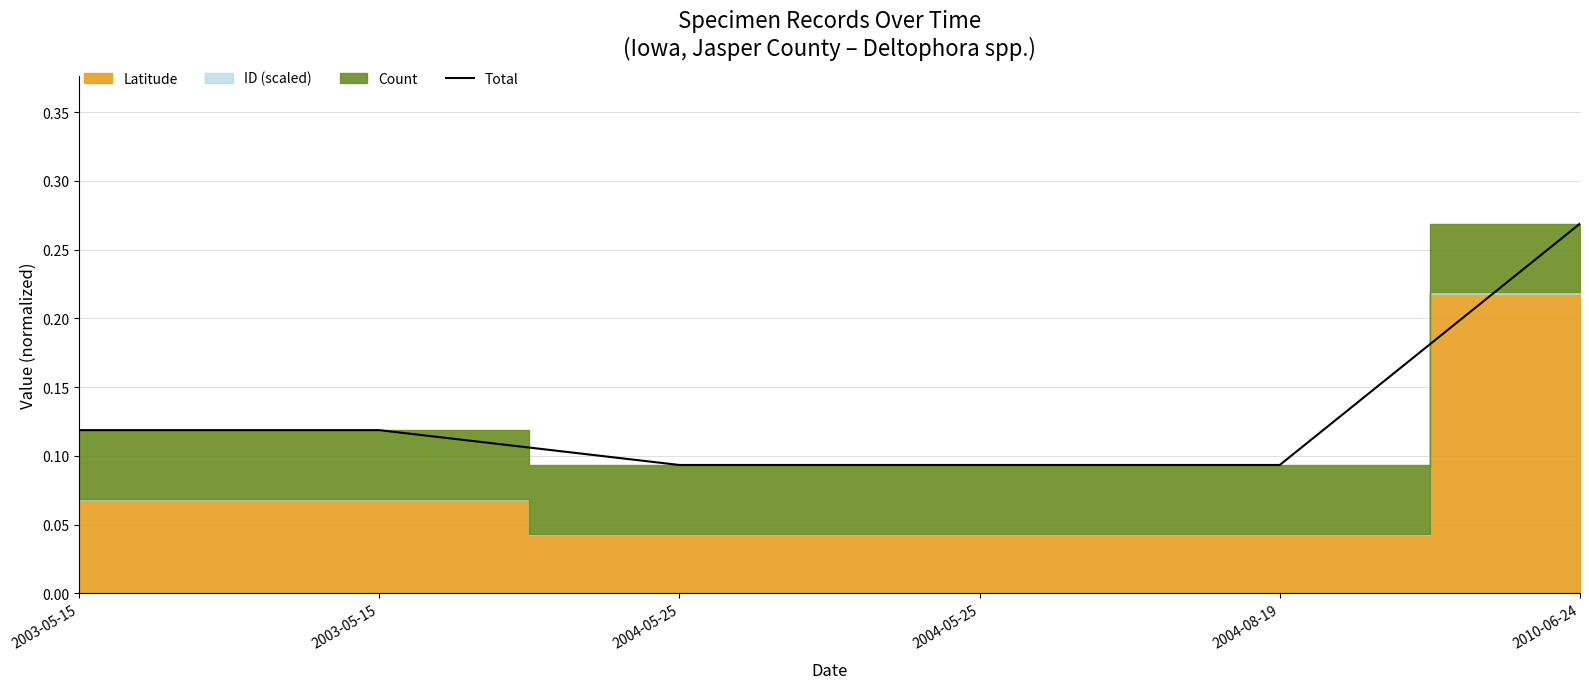

Rank the categories by value from lowest to highest.

2004-05-25, 2004-05-25, 2004-08-19, 2003-05-15, 2003-05-15, 2010-06-24